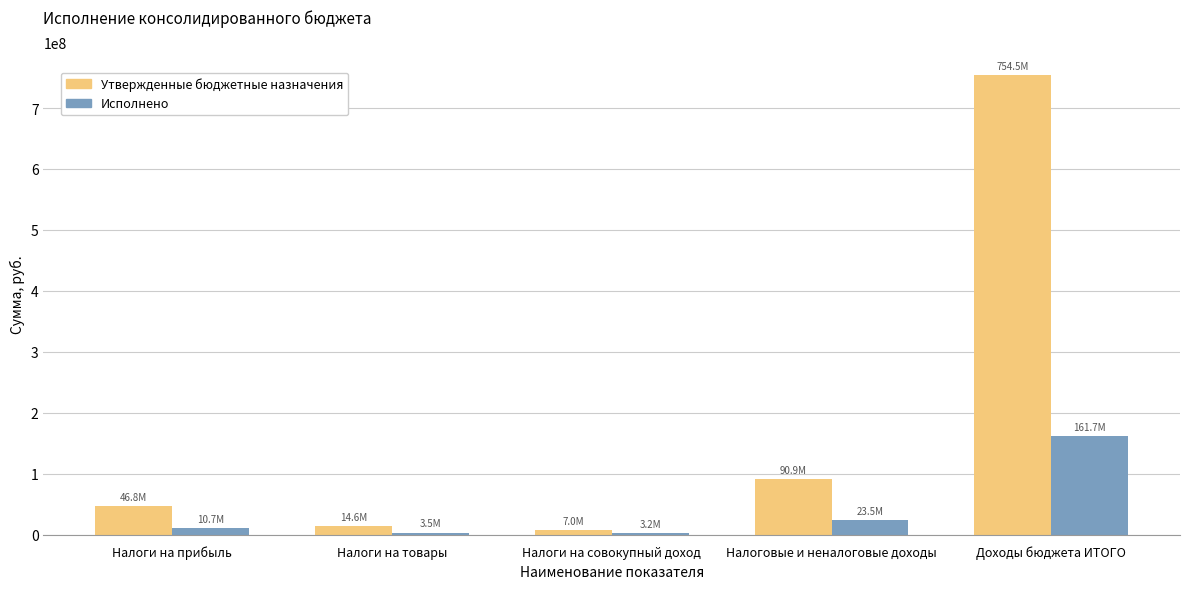

The Утвержденные бюджетные назначения series shows 18966983.3 at Налоговые и неналоговые доходы. True or false?

False